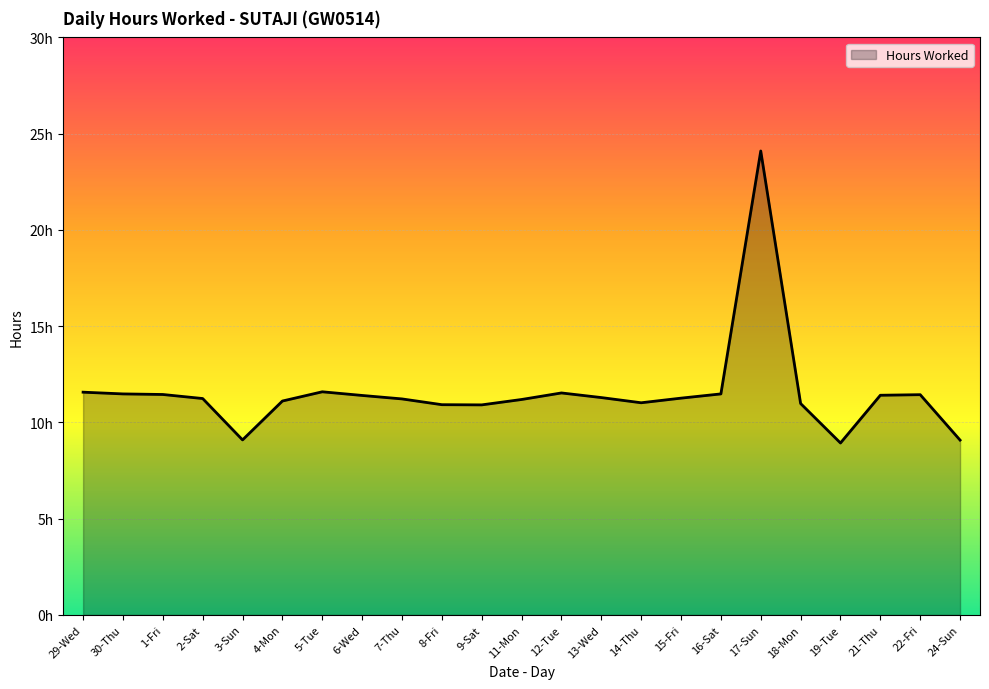

At which category does the chart reach its peak across all series?

17-Sun